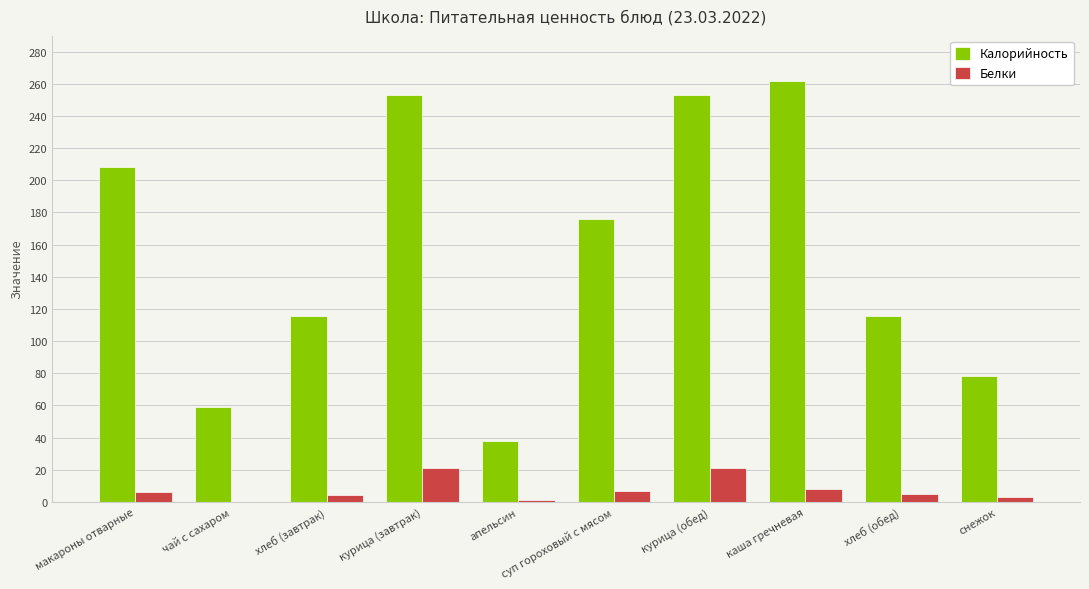

Which series has the largest total across all categories?

Калорийность